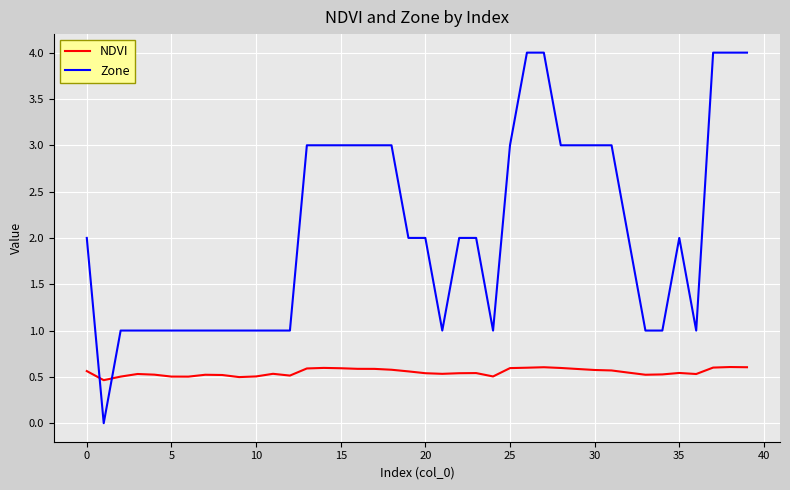

Which series has the widest spread of values?

Zone